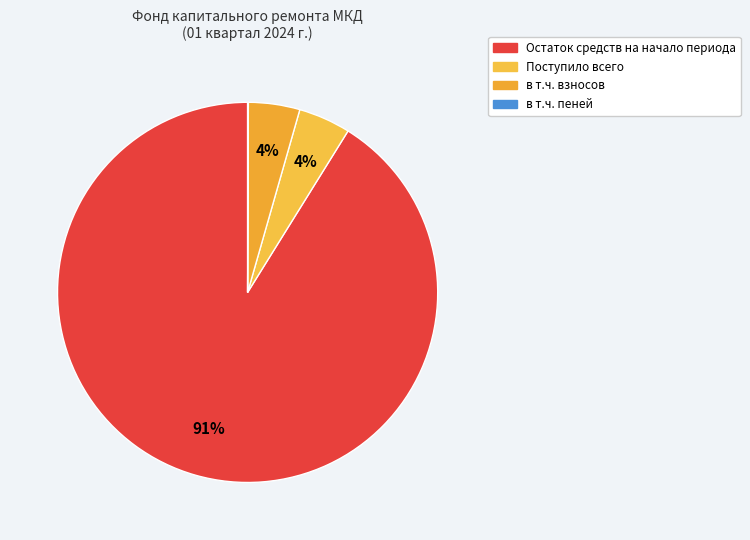

Does any single category account for the majority?

Yes